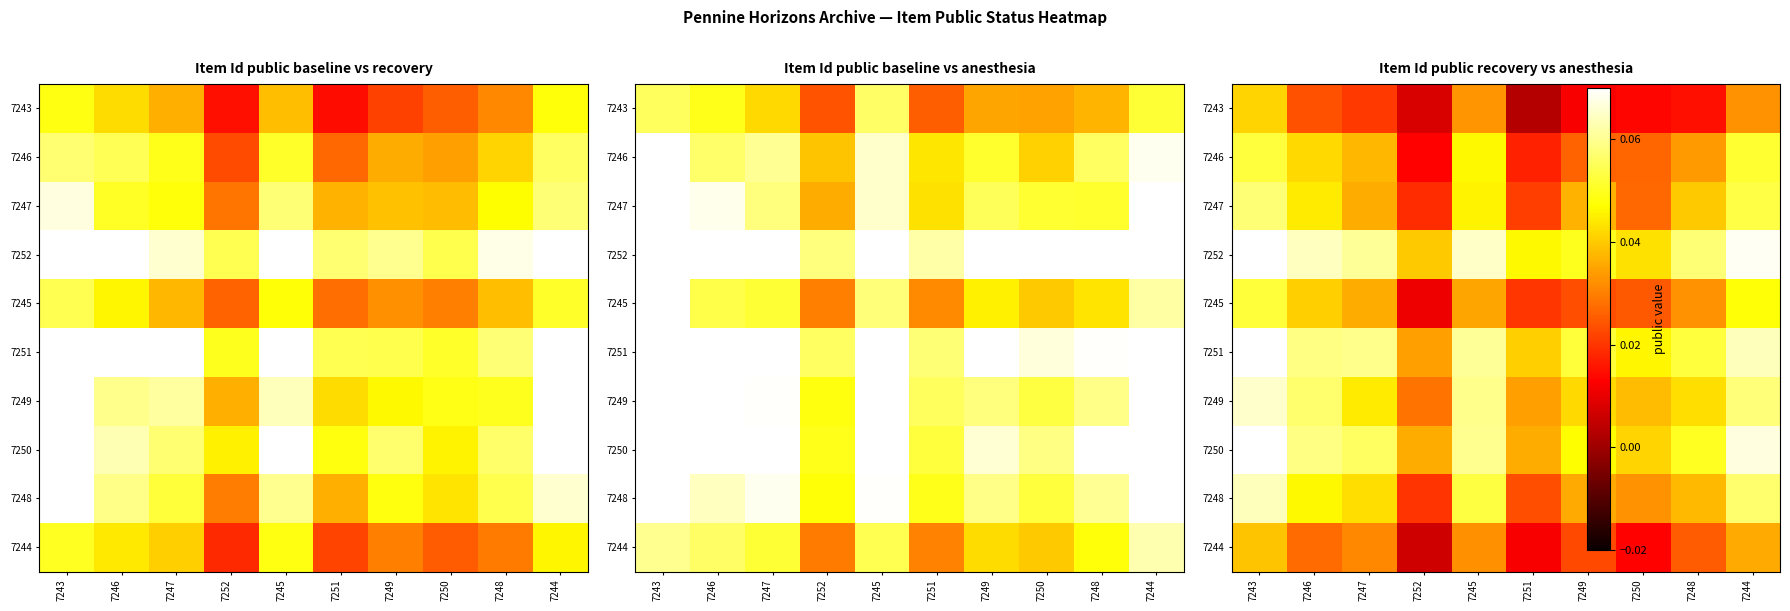

Where is 7251 nearest to the value 0?

7252